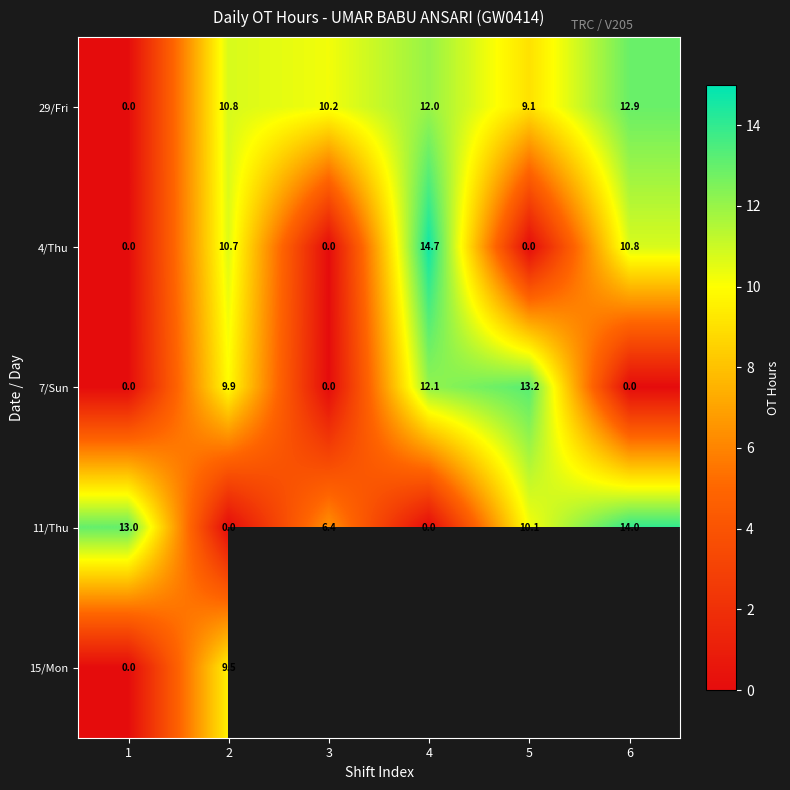

What is the difference between the maximum and minimum values in the 11/Thu series?

14.0